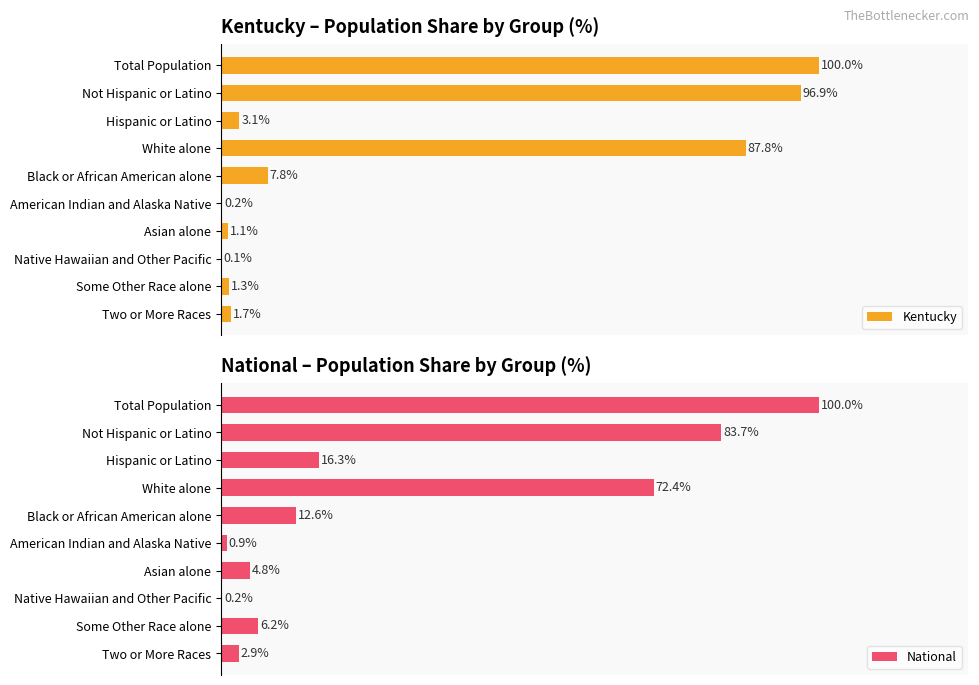

Which category has the highest value in the Kentucky series?

Total Population